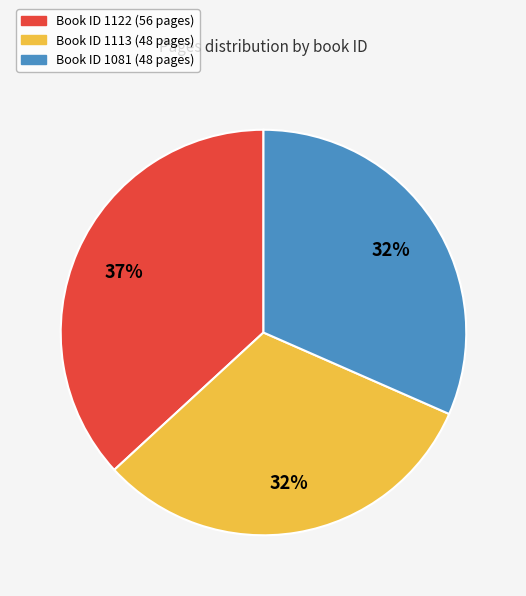

Is there any slice that represents more than half of the pie?

No